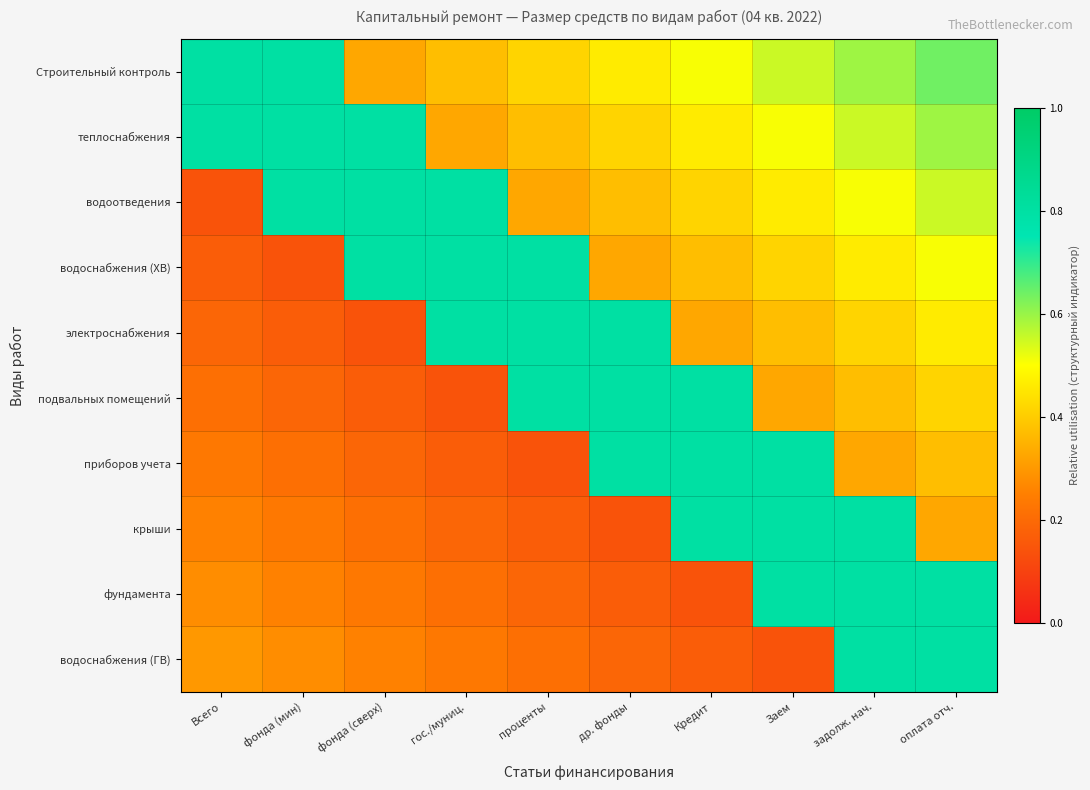

What is the spread (max minus min) of values at проценты?

0.7